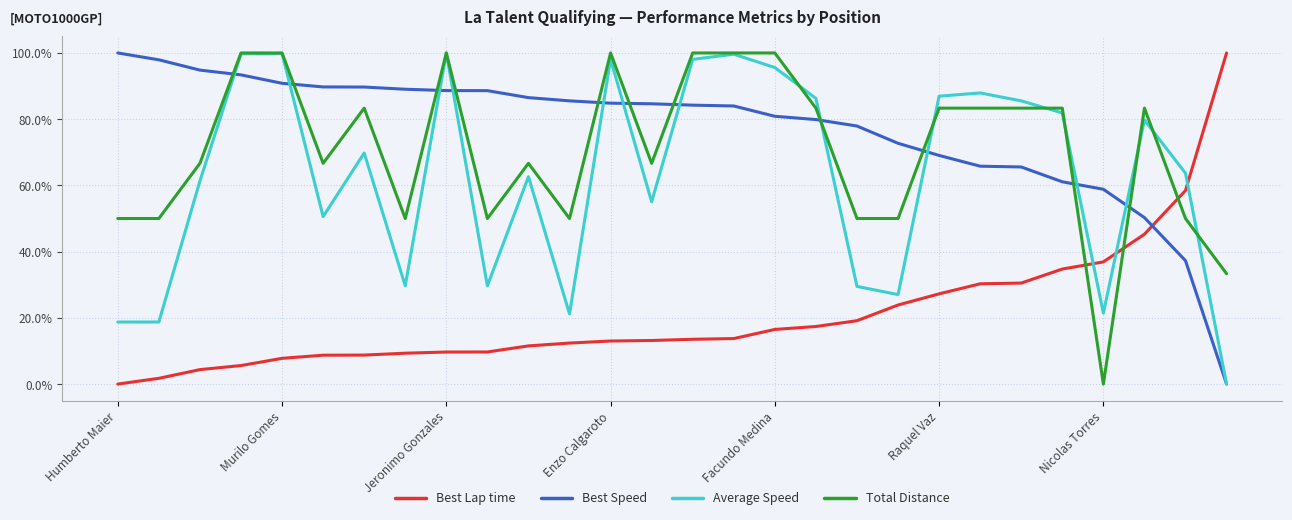

Where is Best Speed nearest to the value 0?

27